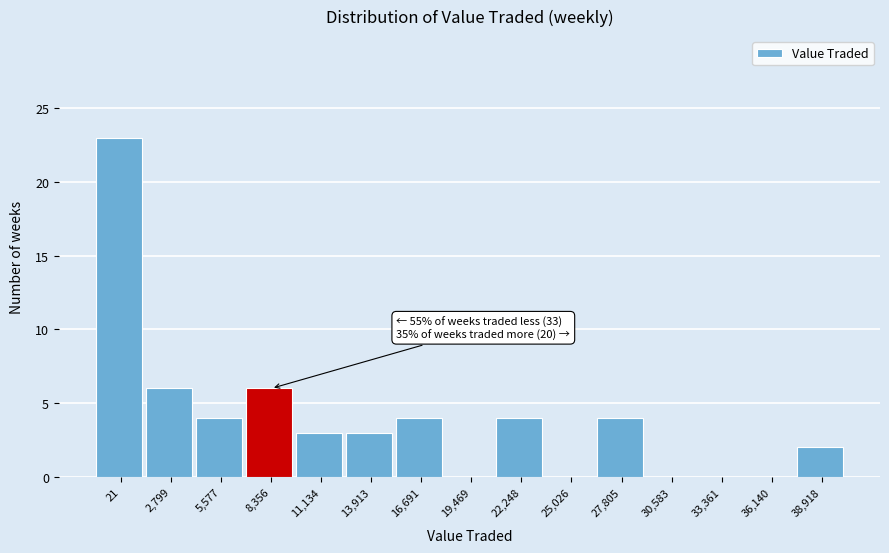

Reading right to left, what are all the values shown in this chart?

38,918=2	36,140=0	33,361=0	30,583=0	27,805=4	25,026=0	22,248=4	19,469=0	16,691=4	13,913=3	11,134=3	8,356=6	5,577=4	2,799=6	21=23